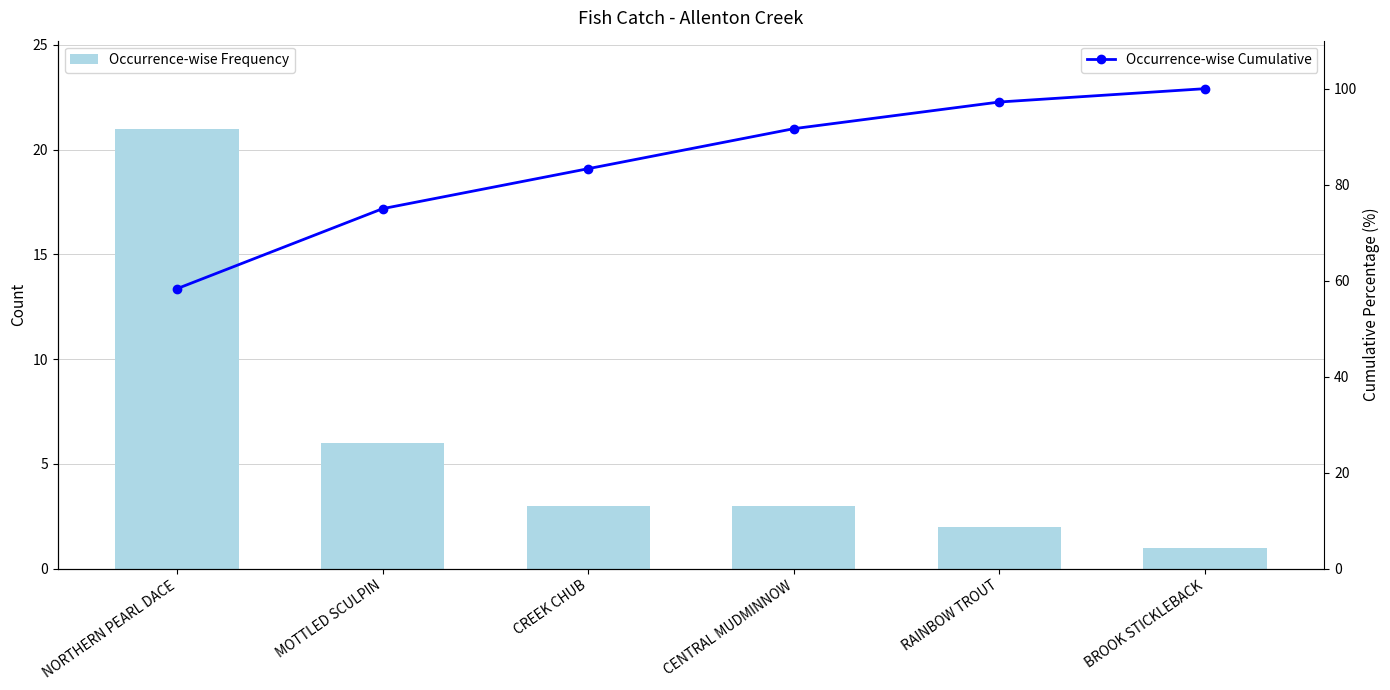

How many distinct data groups are displayed?

2